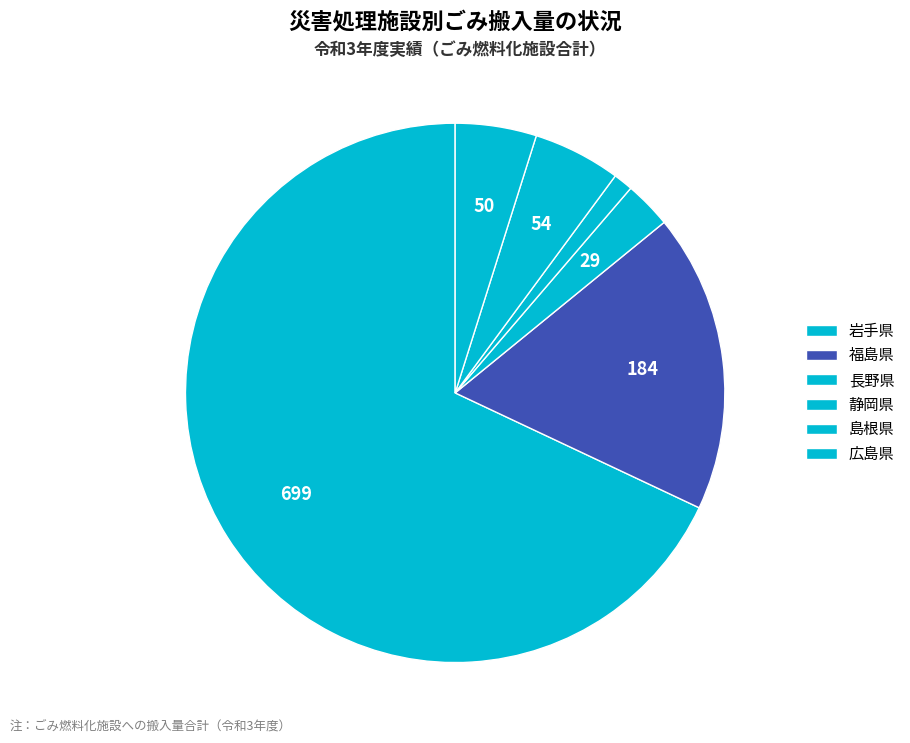

To the nearest percent, what portion does 広島県 represent?

5%